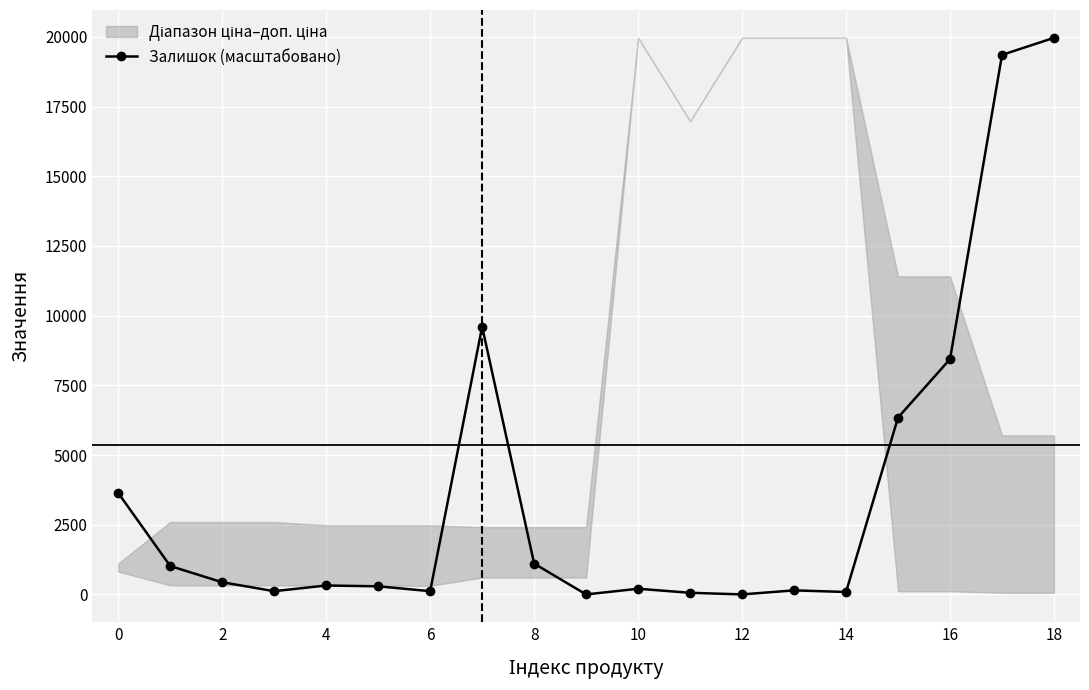

What is the difference between the maximum and minimum values?

19964.2